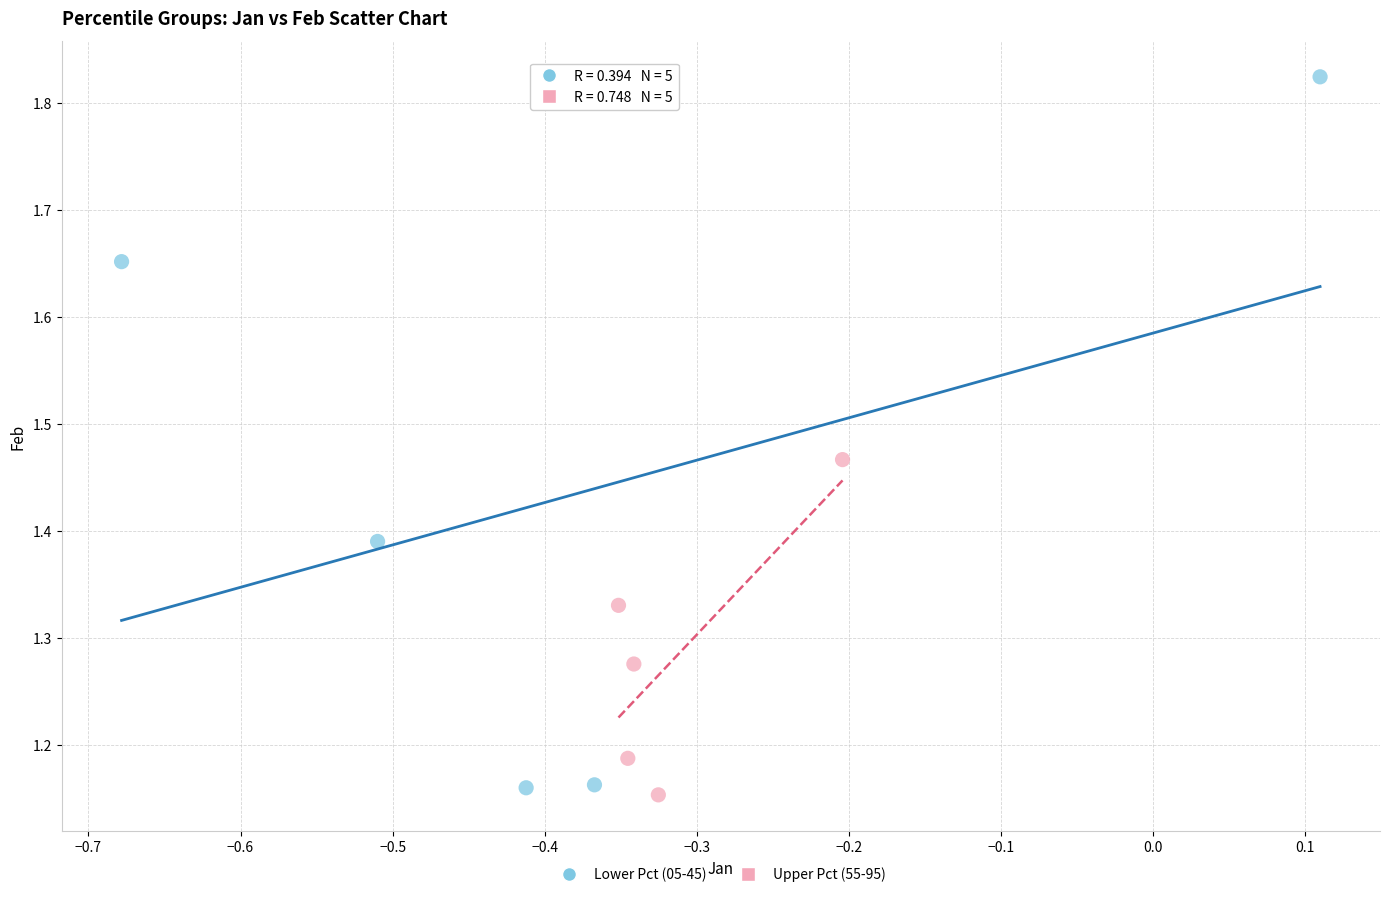

Which series contains the highest Y value?

Lower Pct (05-45)